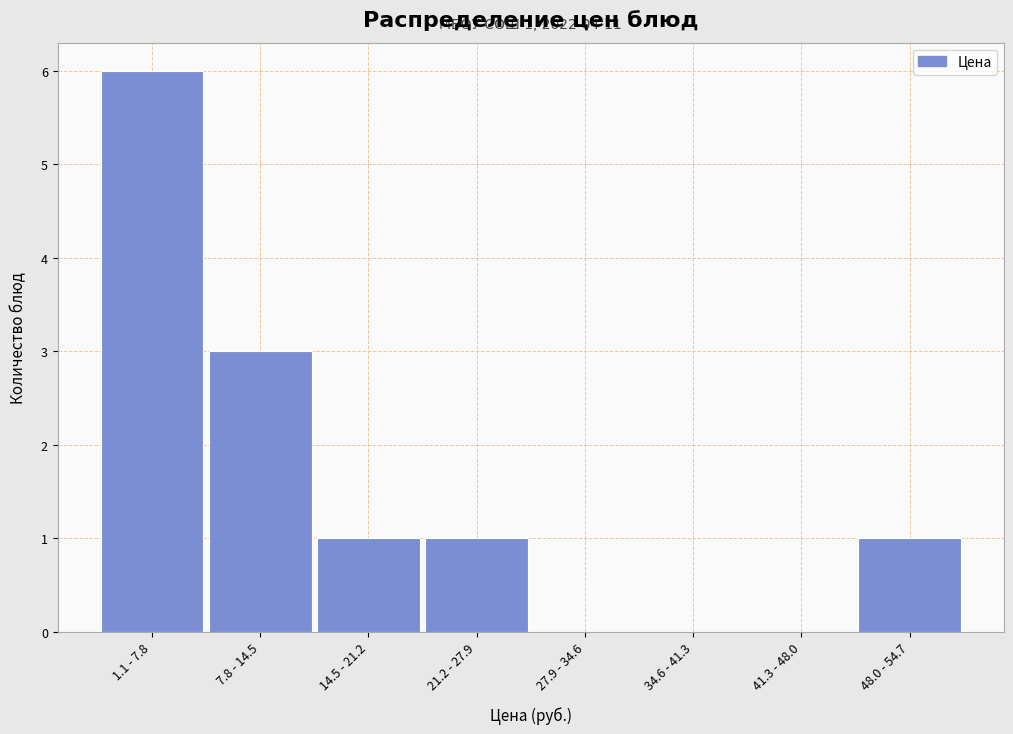

Reading right to left, extract all data points from this chart.

48.0 - 54.7=1	41.3 - 48.0=0	34.6 - 41.3=0	27.9 - 34.6=0	21.2 - 27.9=1	14.5 - 21.2=1	7.8 - 14.5=3	1.1 - 7.8=6